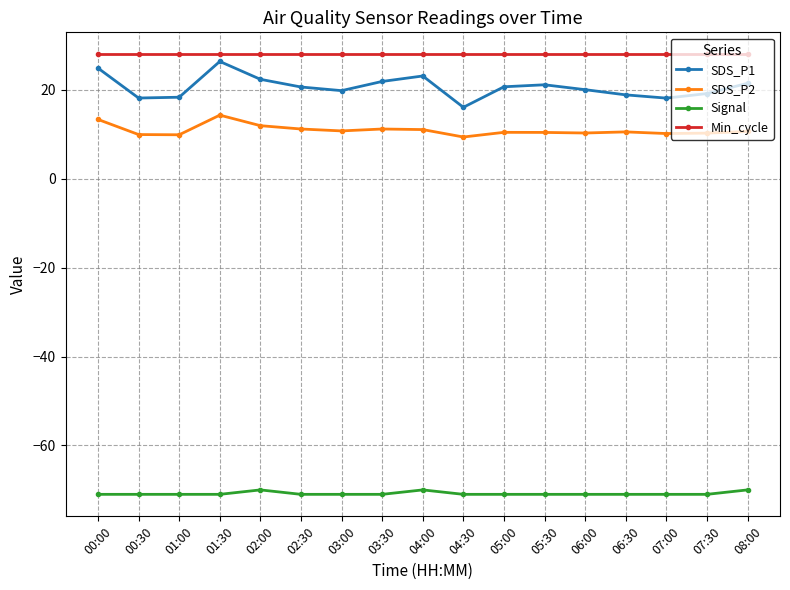

Is it true that Signal equals -71.0 at 00:00?

True